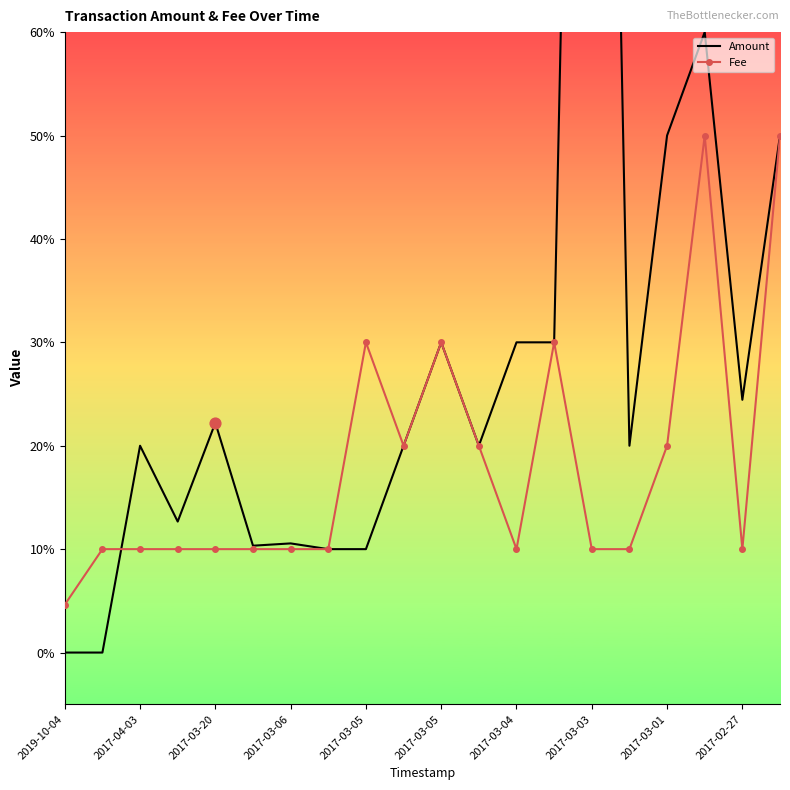

At which category is the sum across all series the highest?

2017-03-03